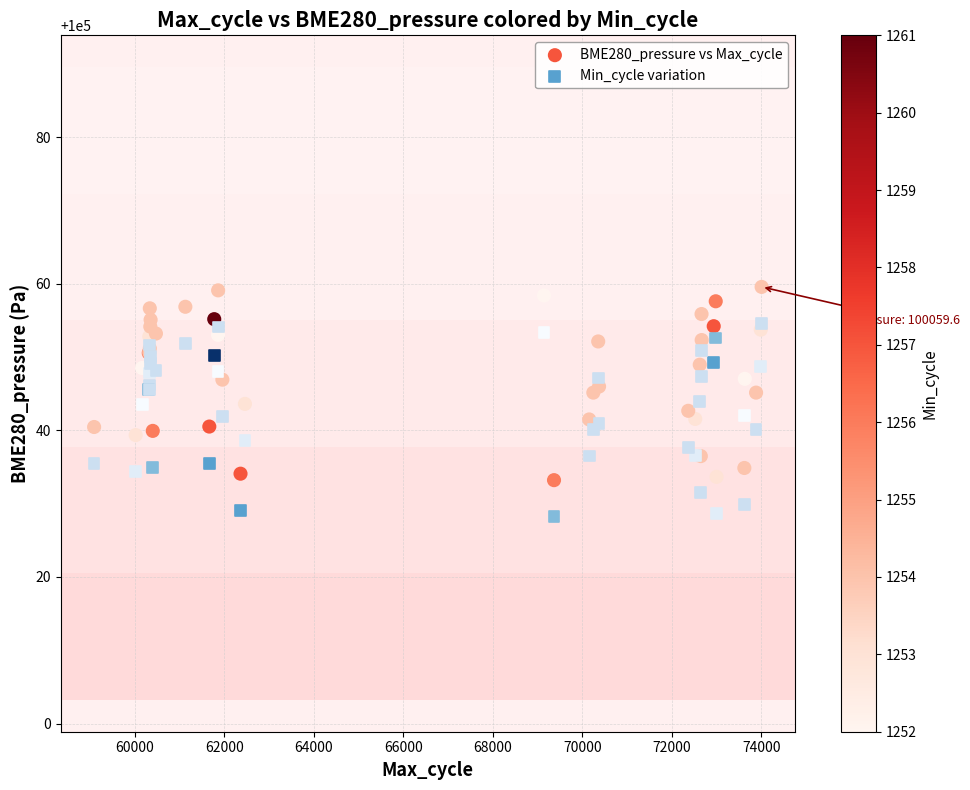

What are all the series names shown in the legend?

BME280_pressure vs Max_cycle, Min_cycle variation